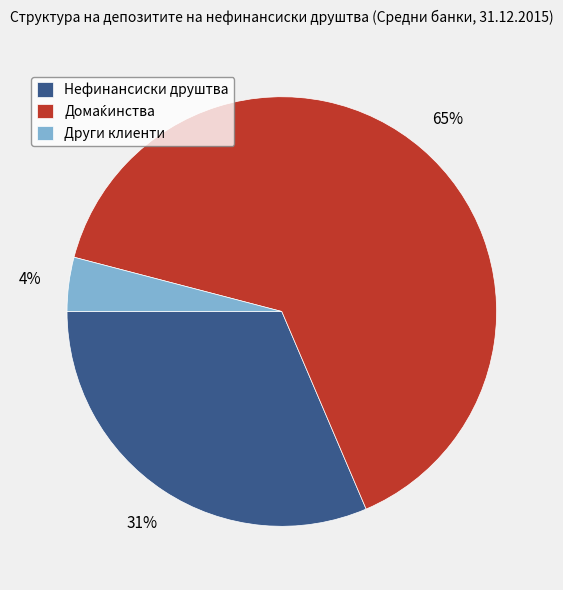

Combined, do Нефинансиски друштва and Други клиенти account for over 50%?

No